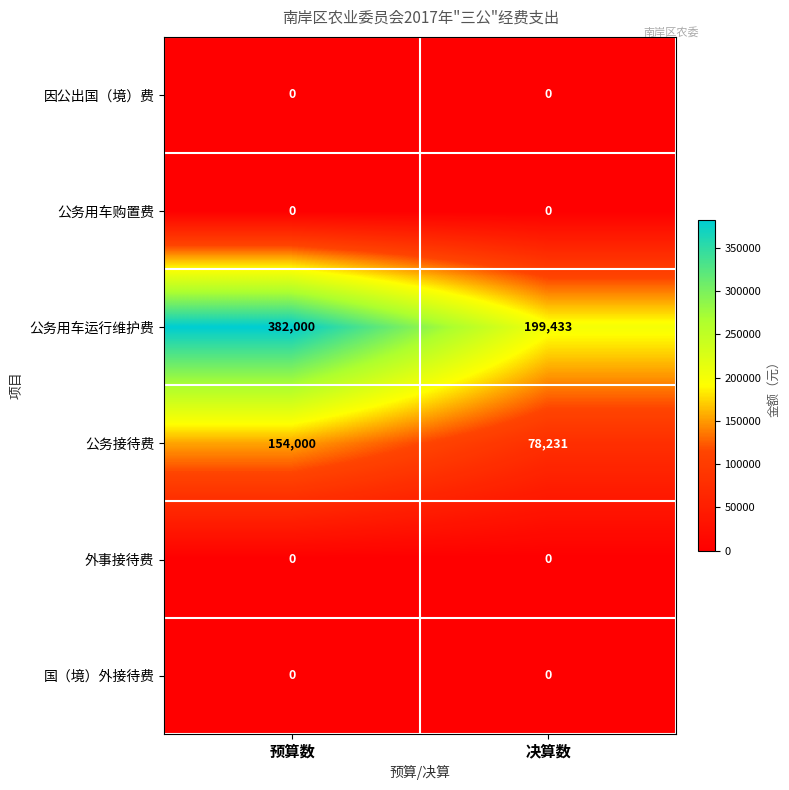

True or false: 公务接待费 has a value of 154000 at 预算数.

True